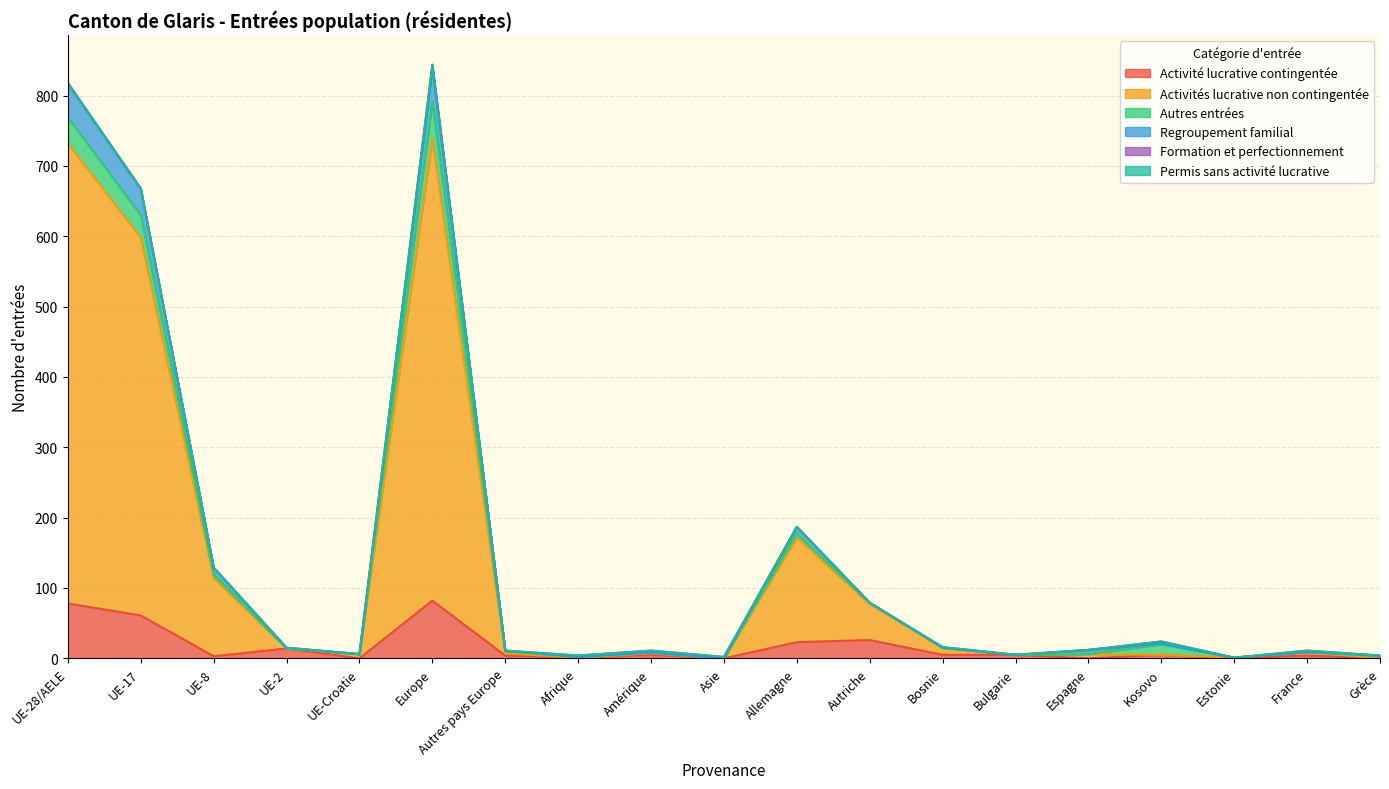

Is the value of Regroupement familial at Bulgarie greater than the value of Activité lucrative contingentée at Estonie?

Yes